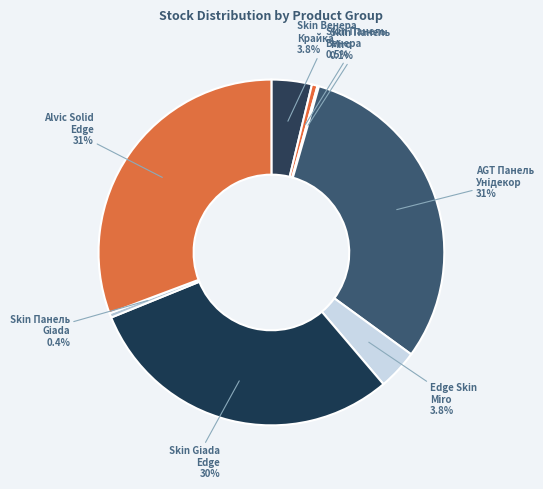

What is the largest slice in the pie chart?

Alvic Solid edge